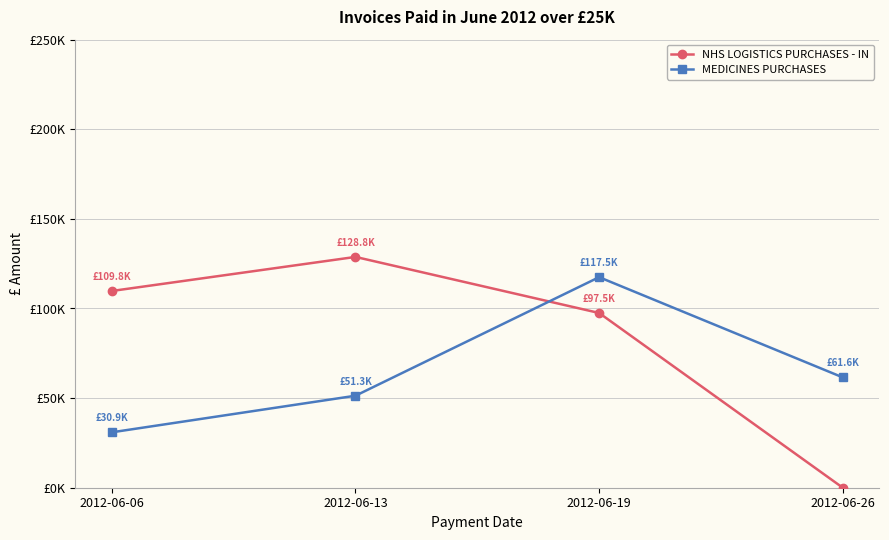

The value of MEDICINES PURCHASES at 2012-06-13 is 51332.4. True or false?

True